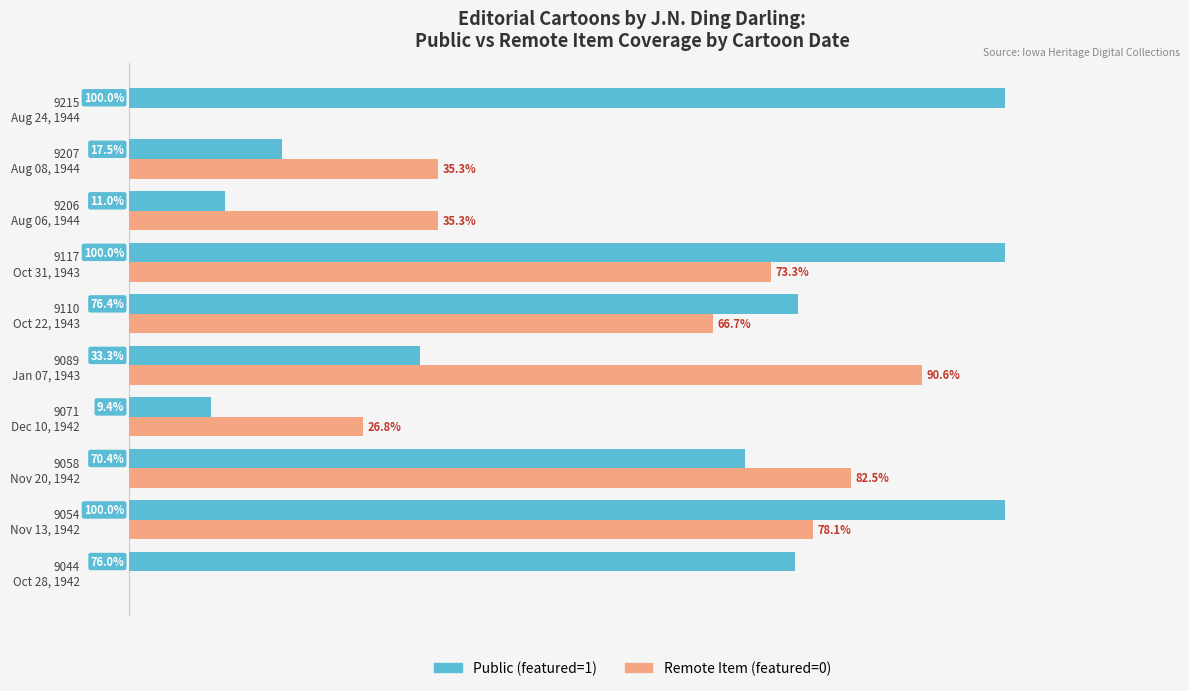

Which series has the largest total across all categories?

Public (featured=1)